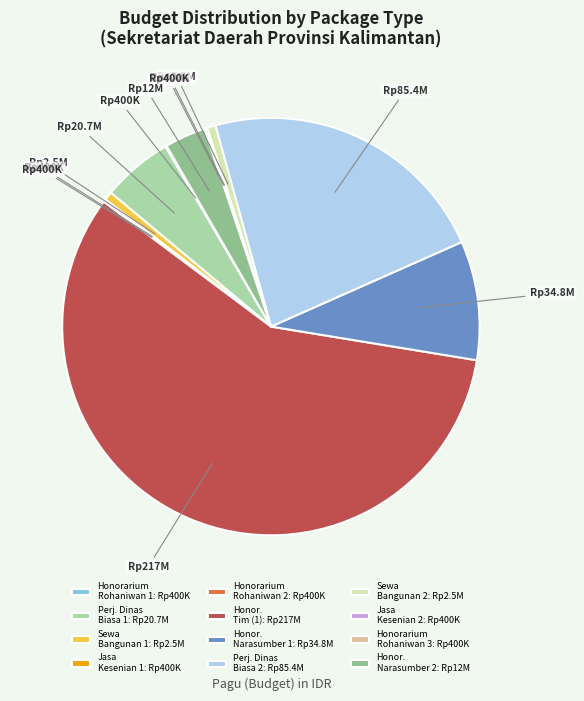

The Honor. Tim (1): Rp217M slice represents 58% of the pie. True or false?

True